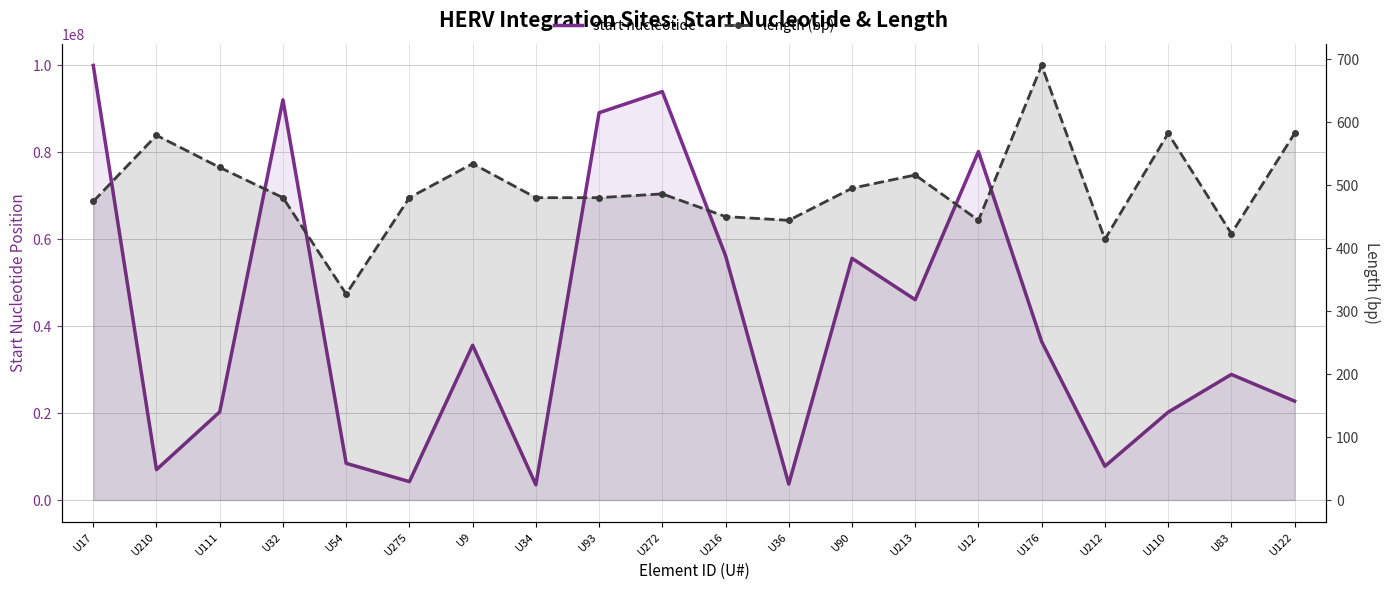

What is the label of the 19th point from the left?

U83